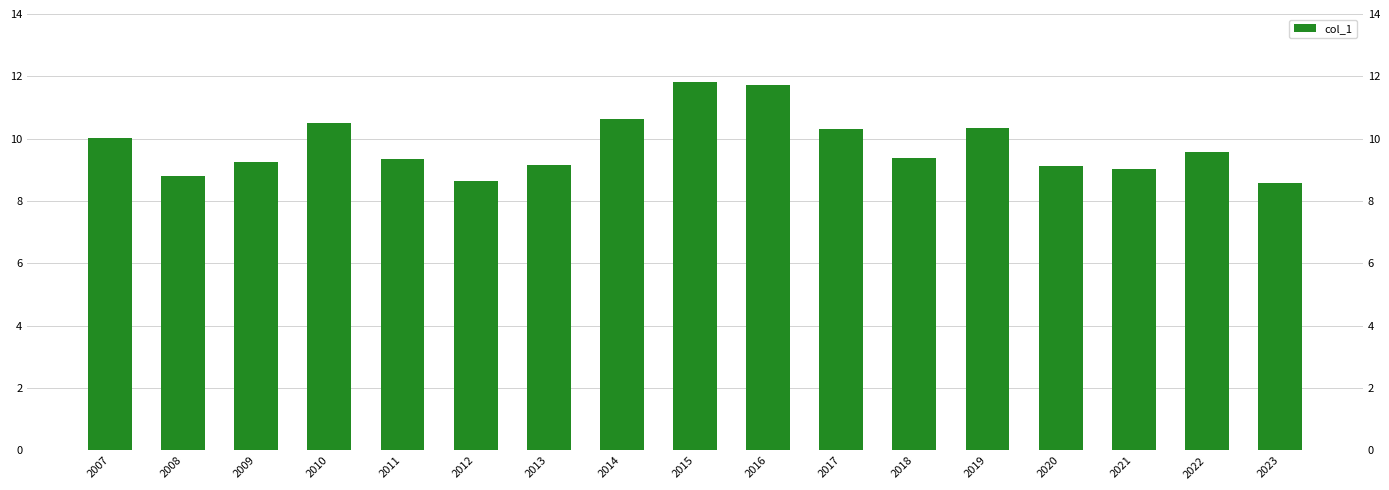

What is the maximum value shown in the chart?

11.8